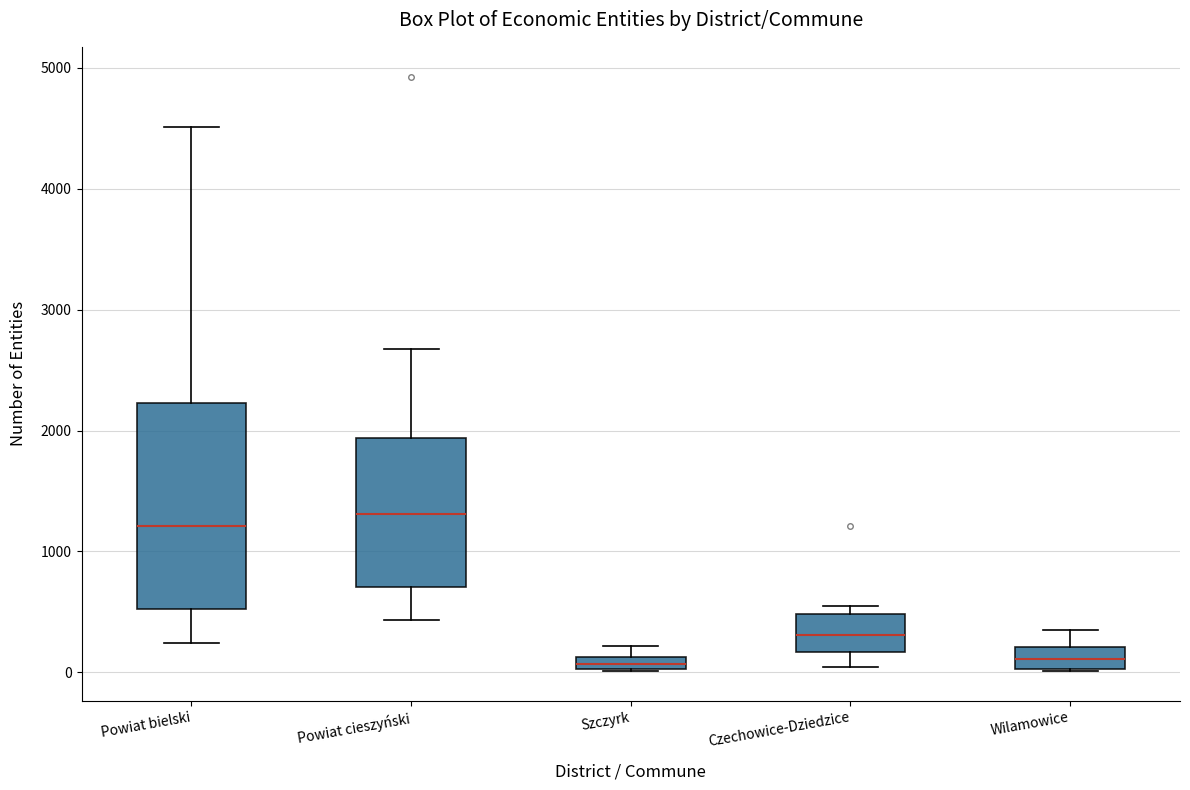

Where does the upper whisker of the box for Powiat cieszyński end on the y-axis? The values are not printed on the chart, so give them approximately, as read against the axis.

2700